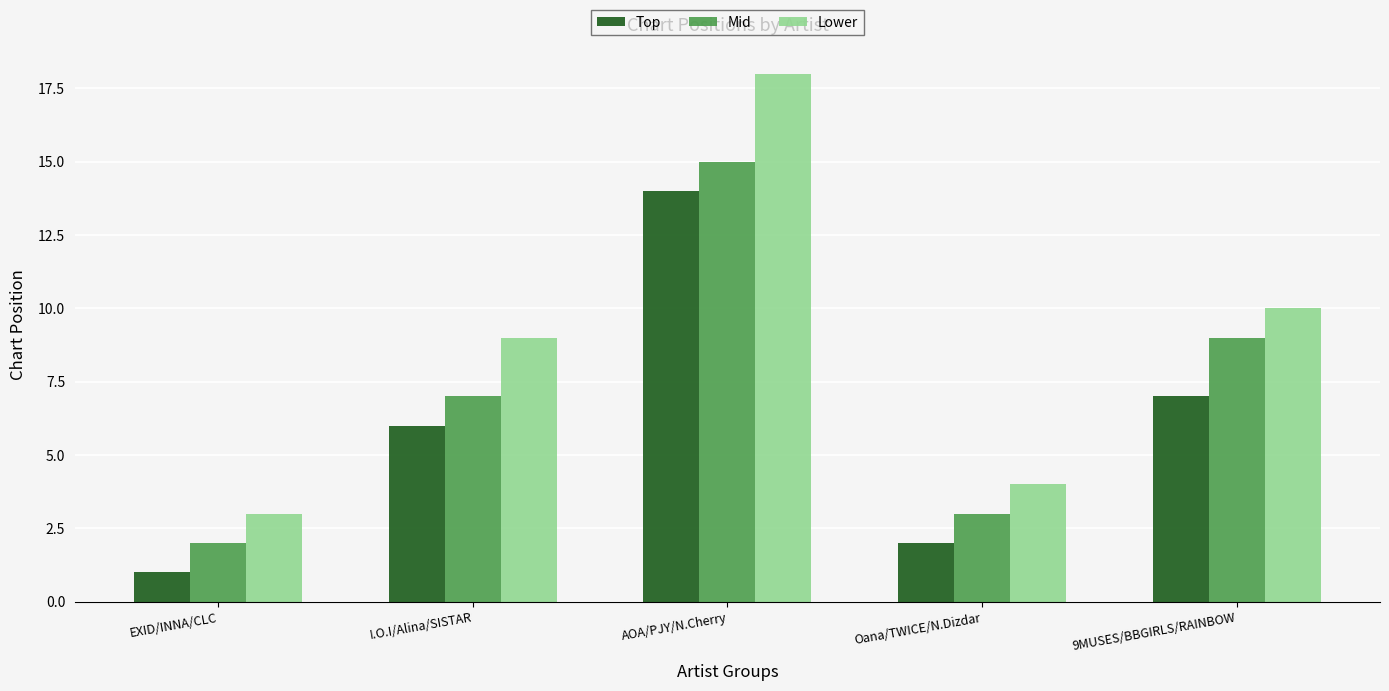

What is the average value of the Mid series?

7